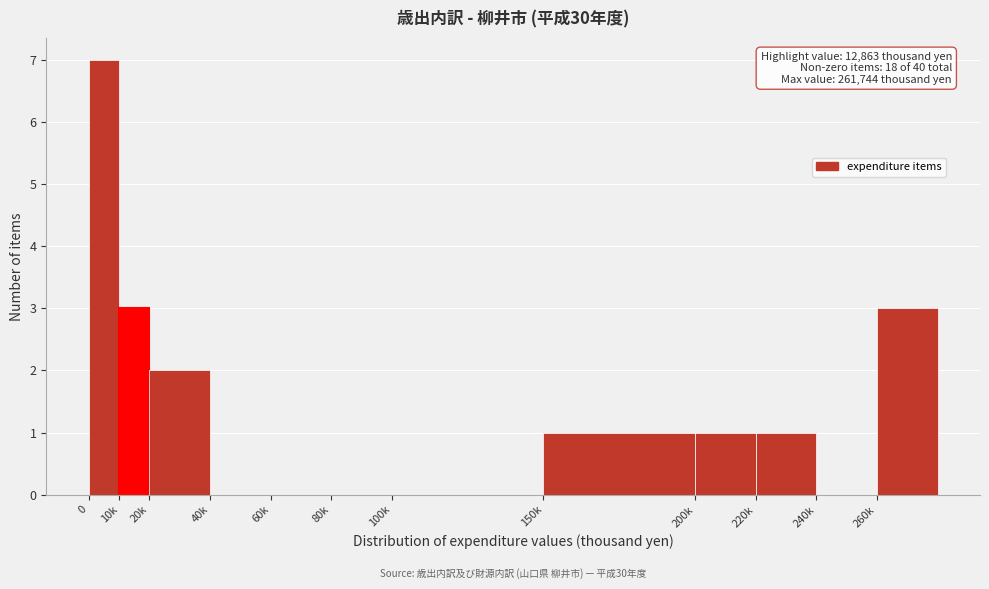

Reading left to right, list all the values displayed in this chart.

0=7	10k=3	20k=2	40k=0	60k=0	80k=0	100k=0	150k=1	200k=1	220k=1	240k=0	260k=3